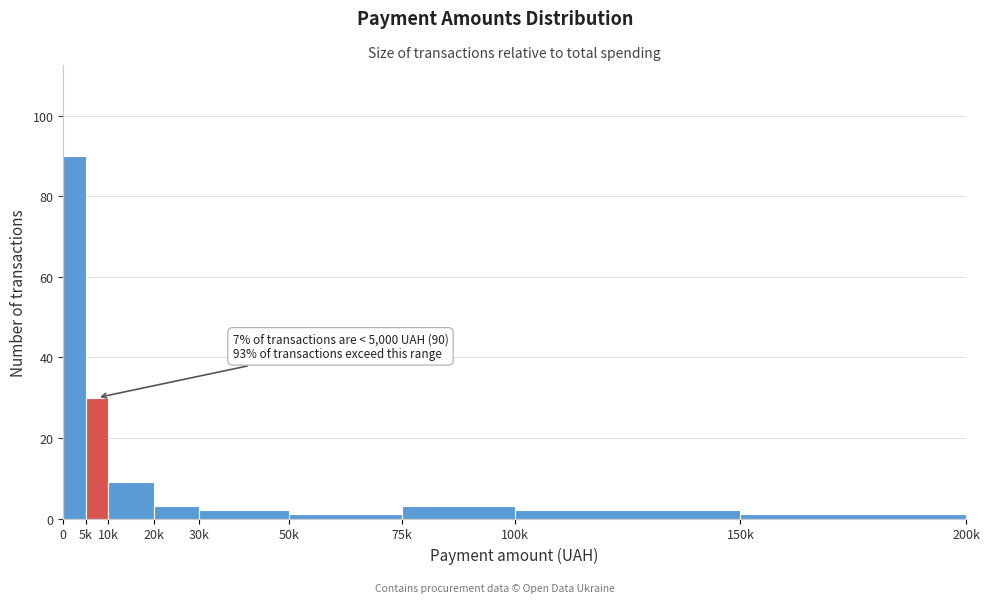

Reading right to left, transcribe all the data shown in this chart.

1	2	3	1	2	3	9	30	90